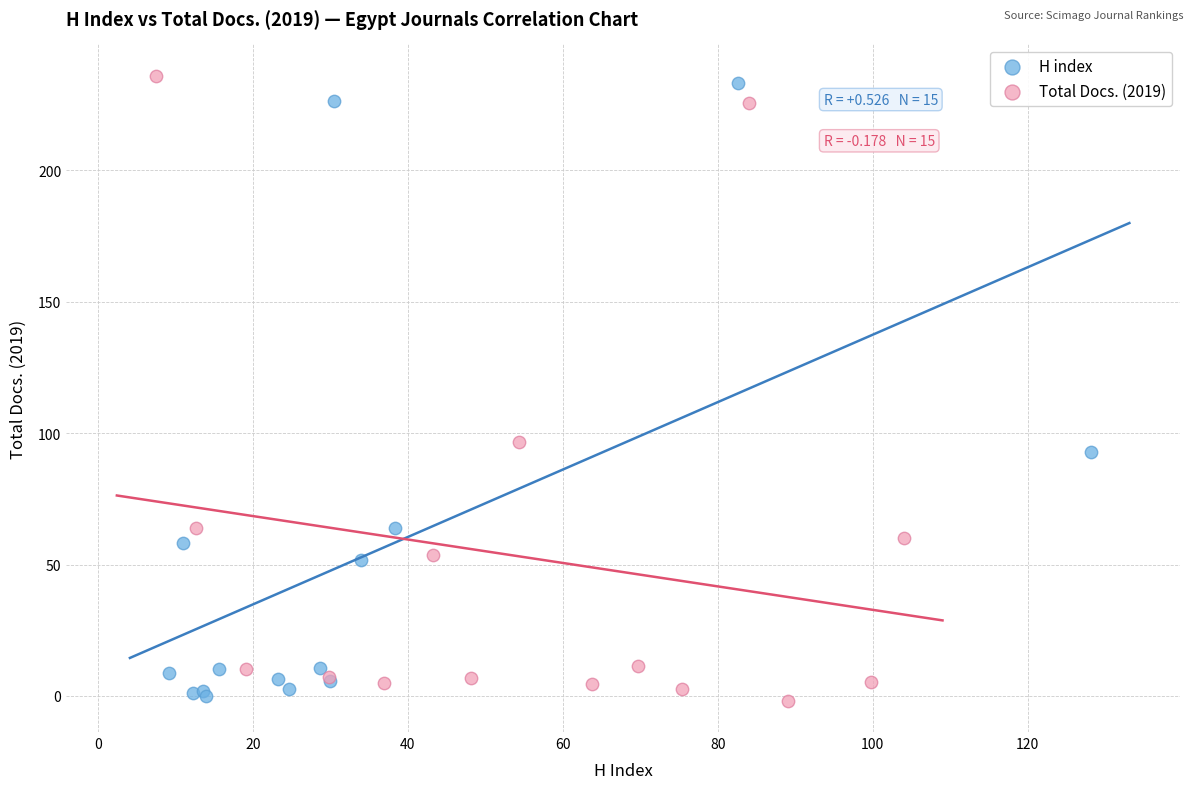

Which series has the widest spread of Y values?

Total Docs. (2019)